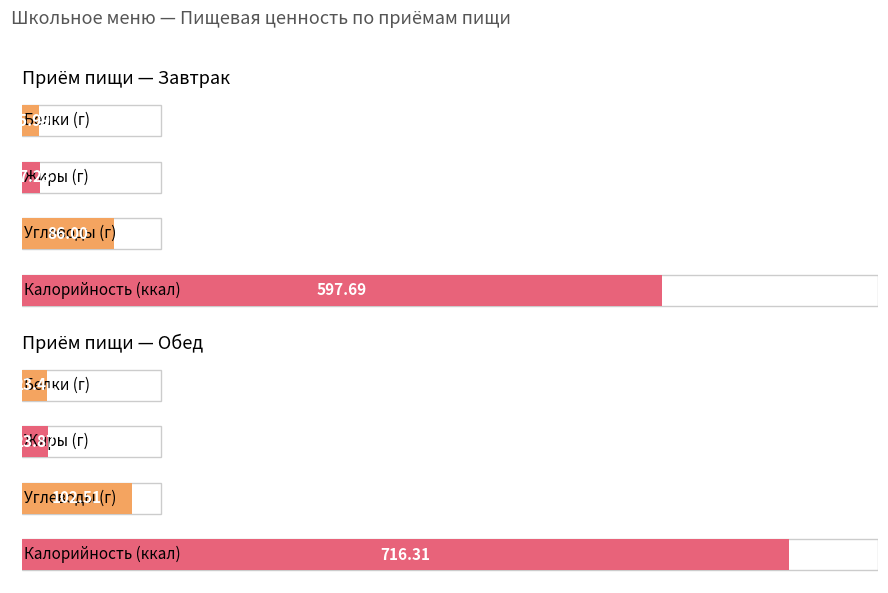

Which series has the largest range (max minus min)?

Калорийность